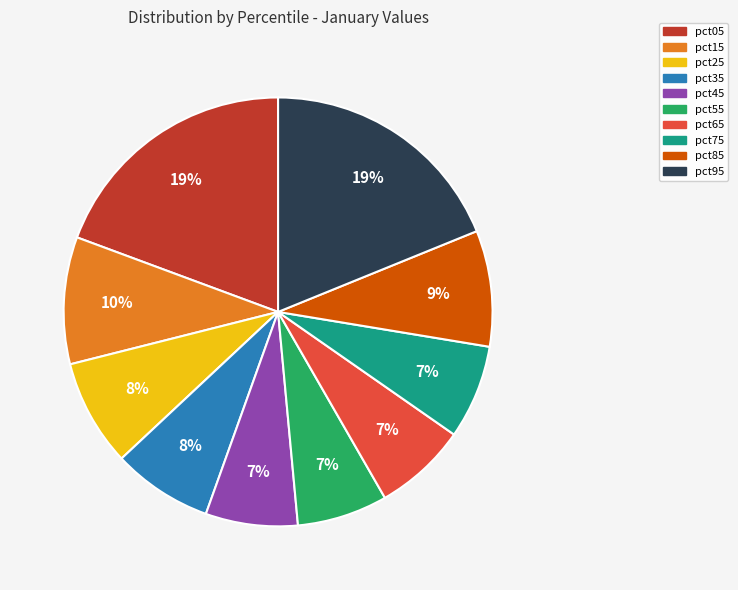

What percentage is the pct85 slice, to the nearest percent?

9%